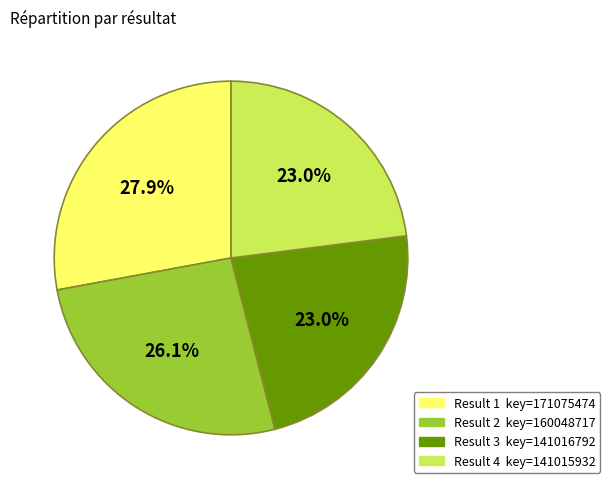

Does any single category account for the majority?

No